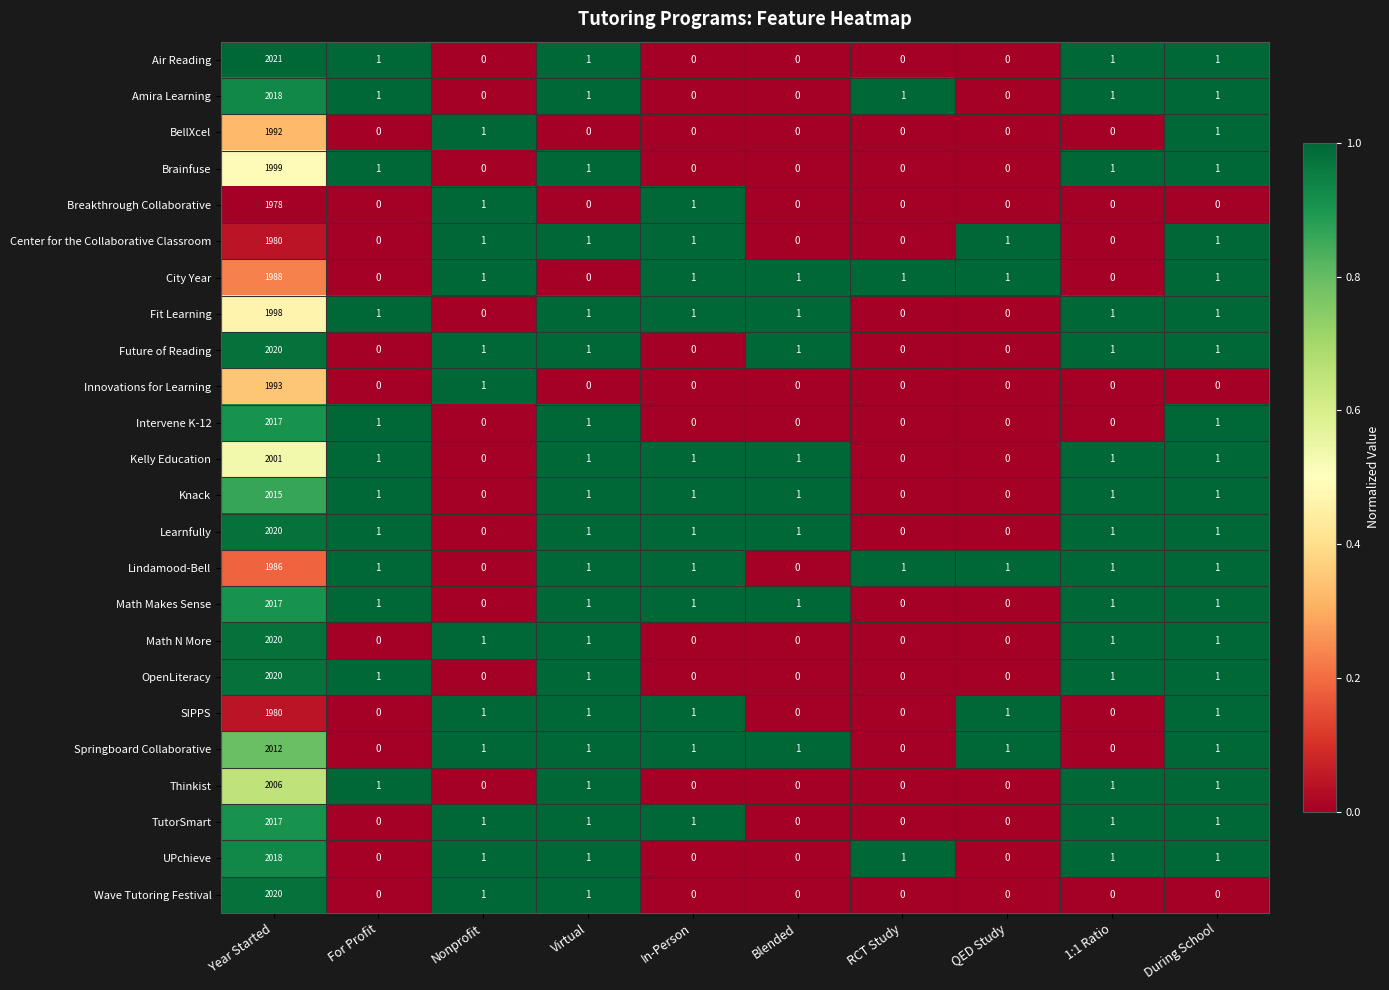

How many distinct data groups are displayed?

24